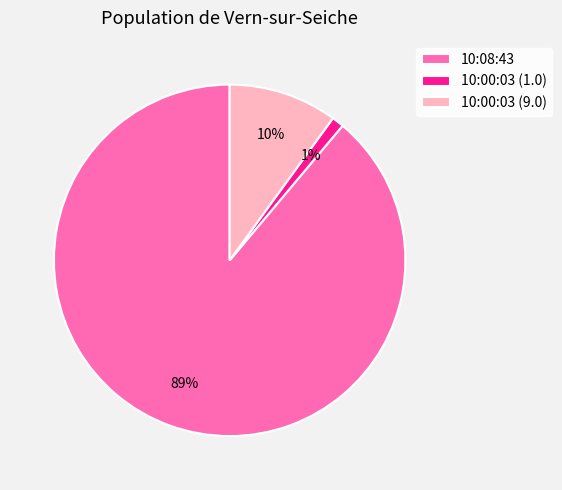

To the nearest percent, what is the difference between the largest and smallest slice percentages?

88%